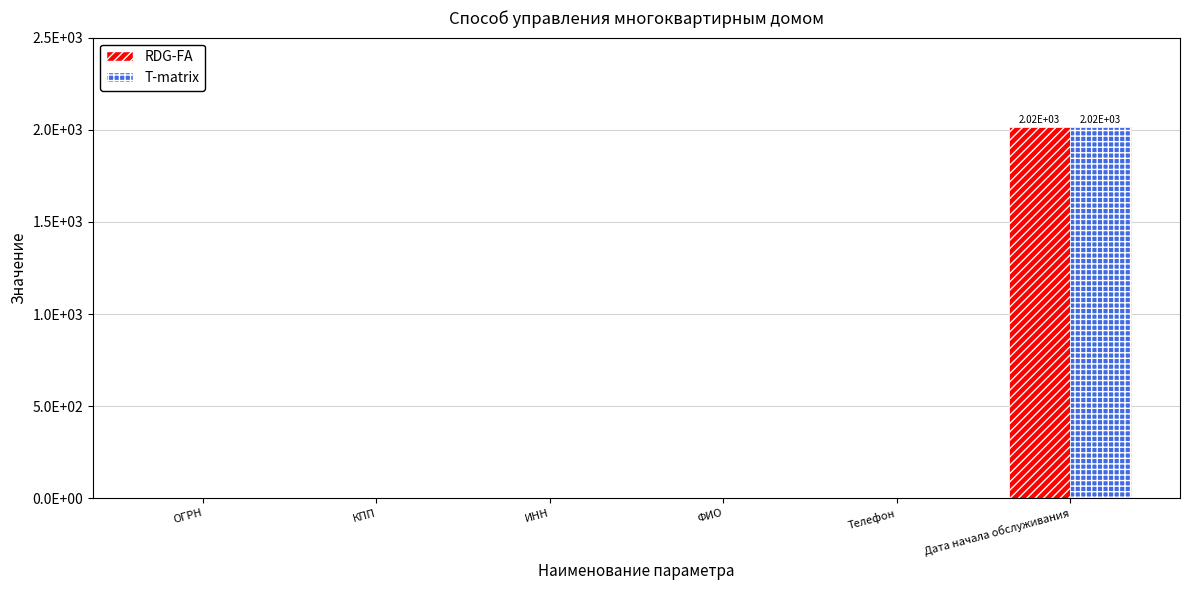

What is the maximum value for T-matrix?

2015